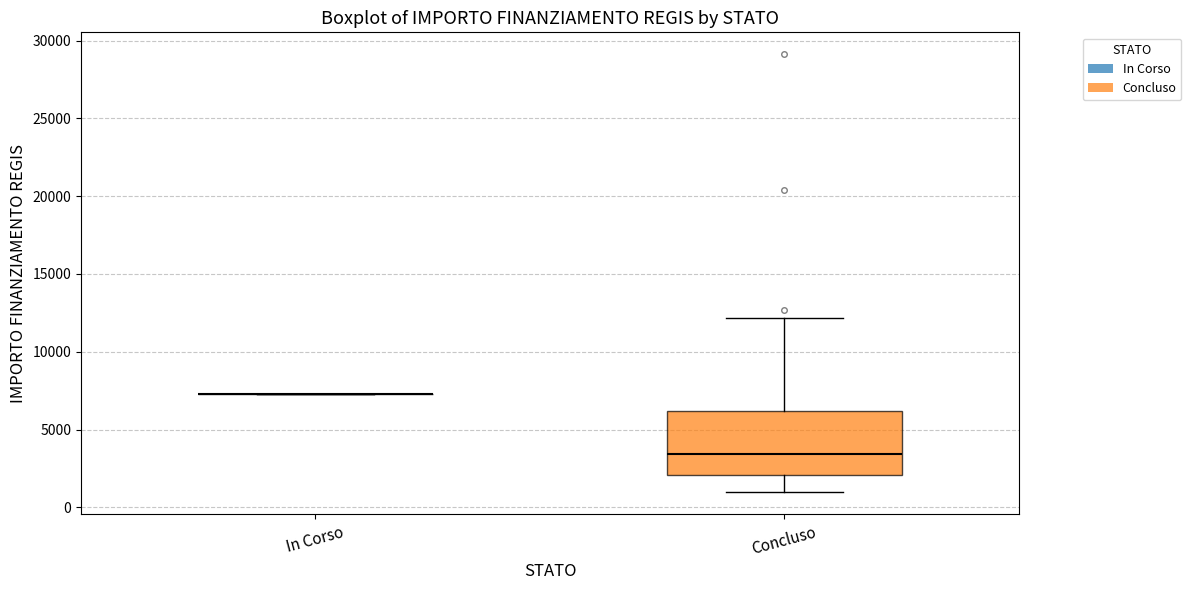

Reading left to right, transcribe this box plot: for each box, give where its median line is, the range the box spans, and where its two whiskers end, as read against the y-axis. The values are not printed on the chart, so give them approximately, as read against the axis.

In Corso: box collapsed to a line at 7500, whiskers 7500 to 7500
Concluso: median 3500, box 2000 to 6000, whiskers 1000 to 12000